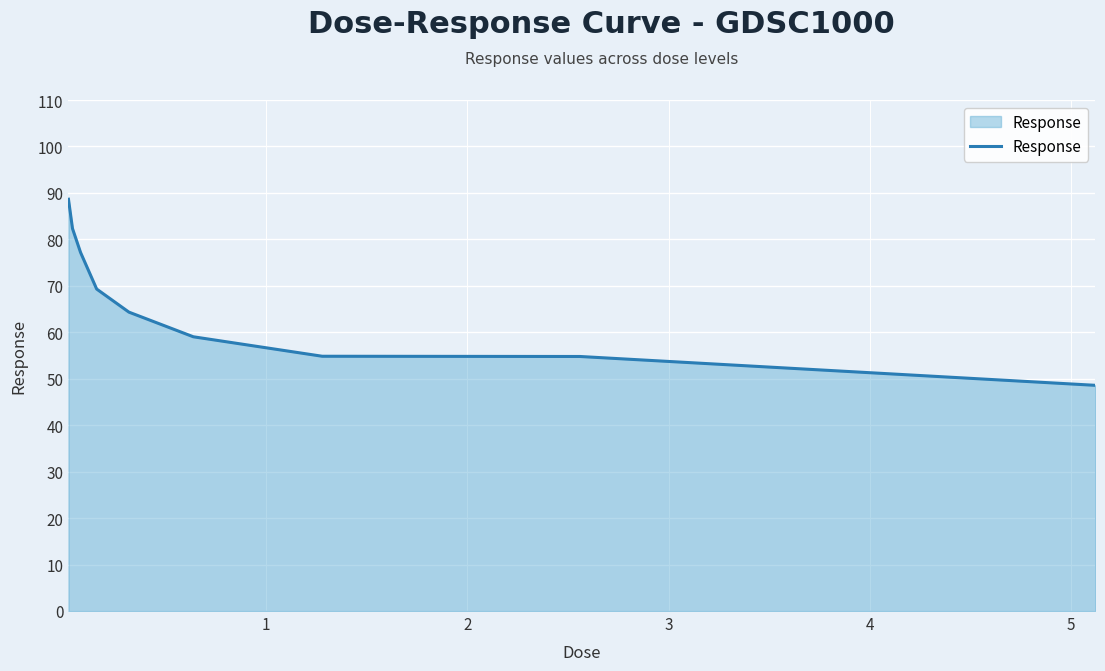

What is the difference between the maximum and minimum values?

40.1